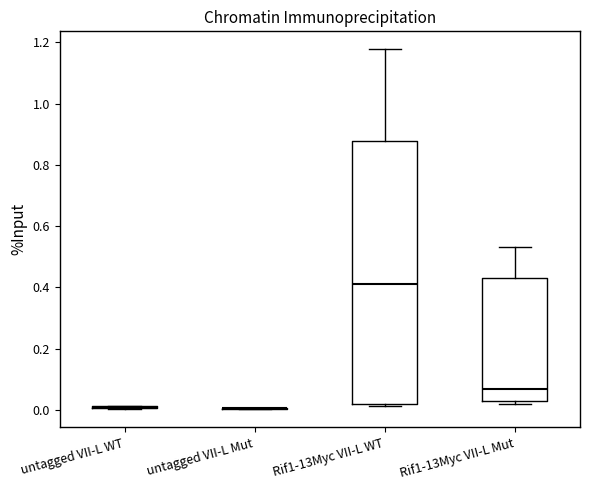

Reading left to right, read every box against the y-axis: the position of its median line, the range the box covers, and the ends of its whiskers. The values are not printed on the chart, so give them approximately, as read against the axis.

untagged VII-L WT: box collapsed to a line at 0.00, whiskers 0.00 to 0.02
untagged VII-L Mut: box collapsed to a line at 0.00, whiskers 0.00 to 0.00
Rif1-13Myc VII-L WT: median 0.42, box 0.02 to 0.88, whiskers 0.02 (just below the box's lower edge) to 1.18
Rif1-13Myc VII-L Mut: median 0.06, box 0.02 to 0.44, whiskers 0.02 (just below the box's lower edge) to 0.54